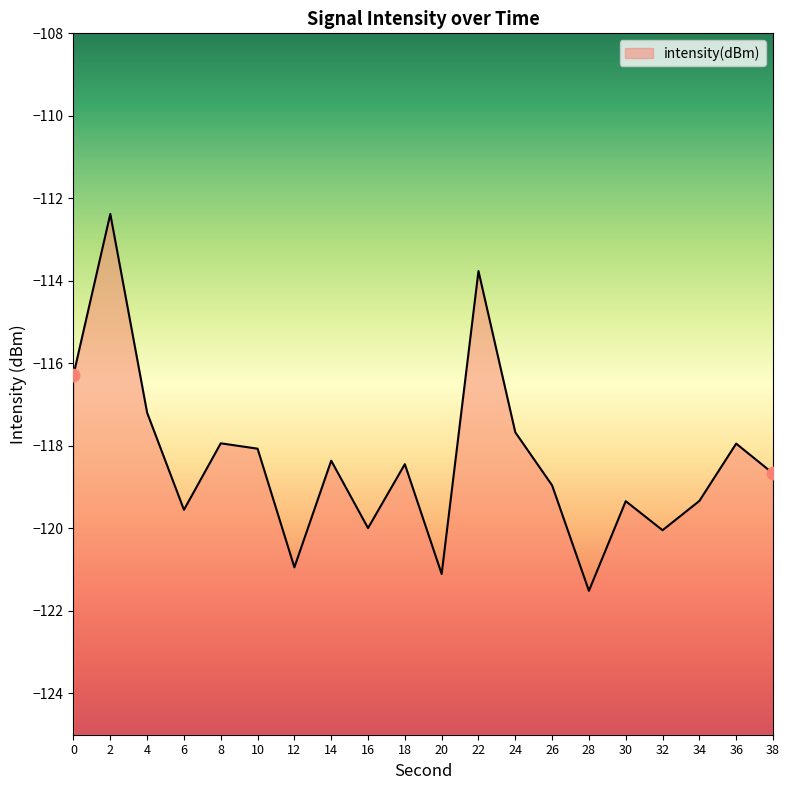

Between 16 and 34, which is larger?

34